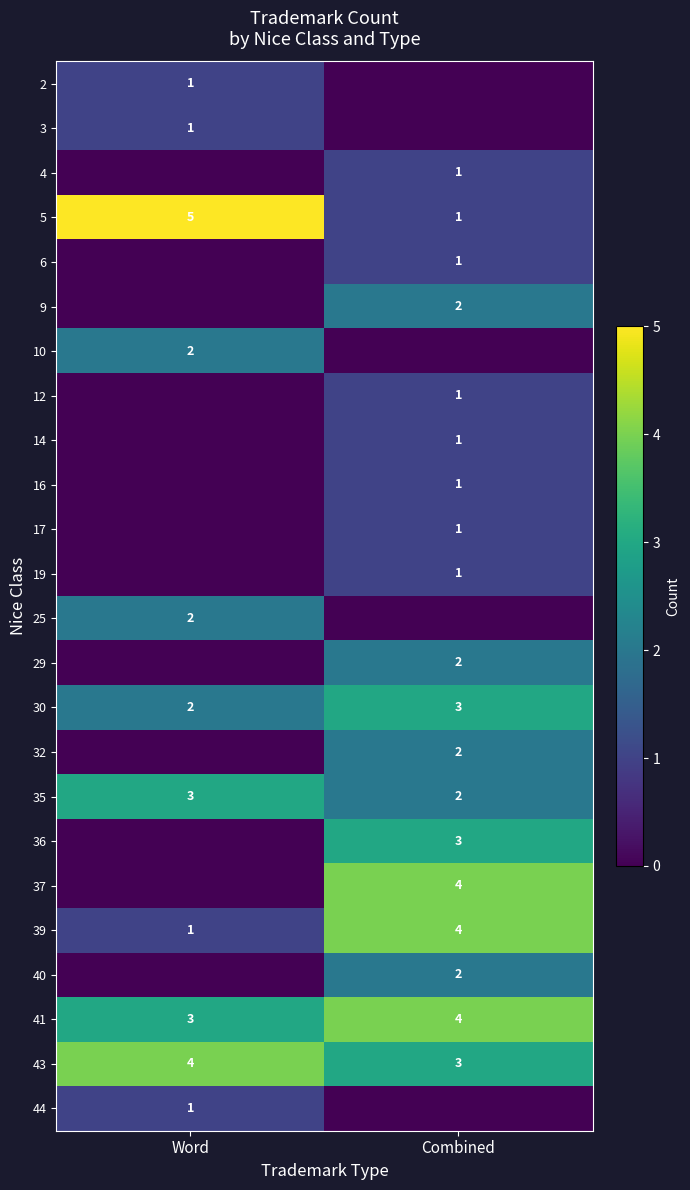

The value of 44 at Word is 0. True or false?

False